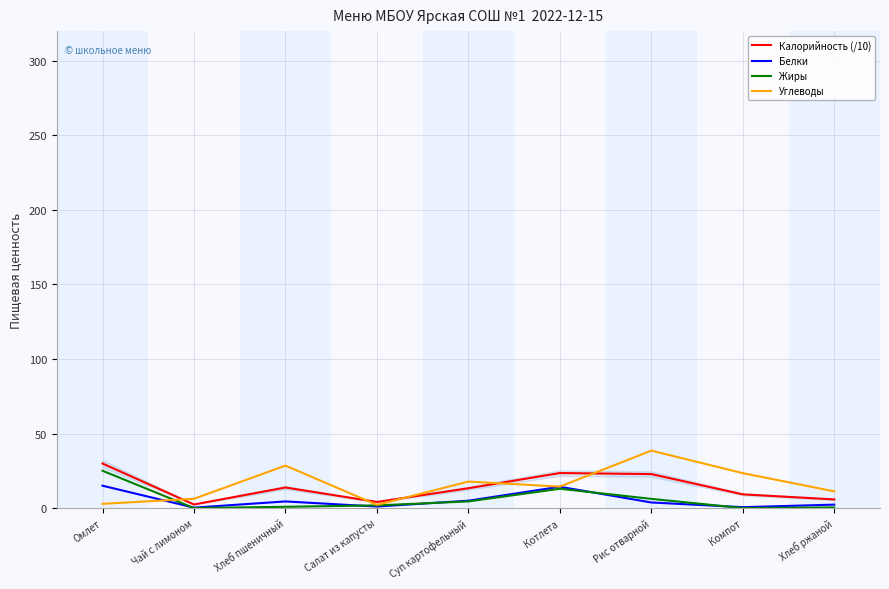

At which label is Калорийность (/10) closest to 16?

Хлеб пшеничный